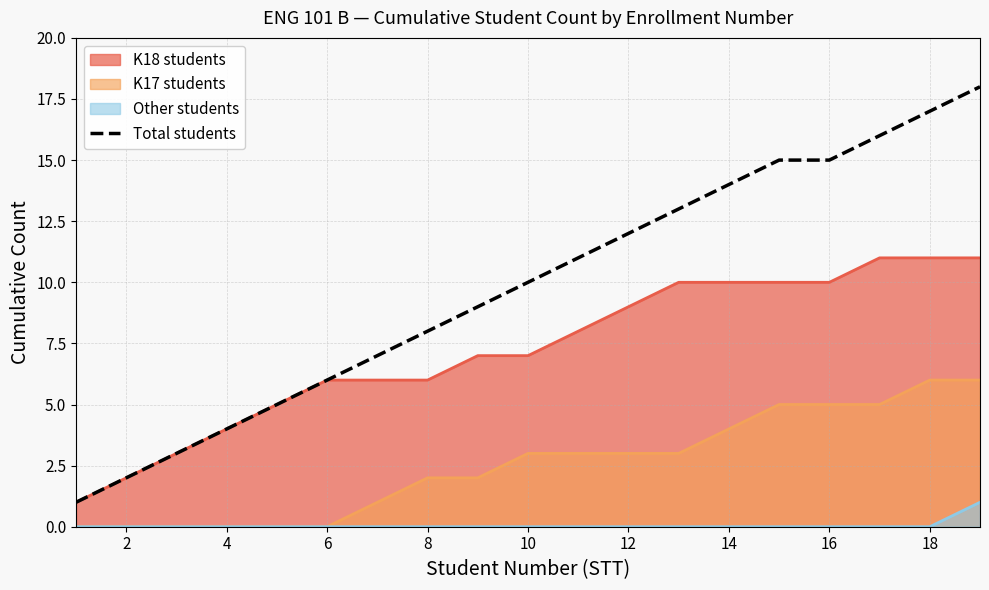

True or false: there are more than 0 points higher than both neighbors.

False